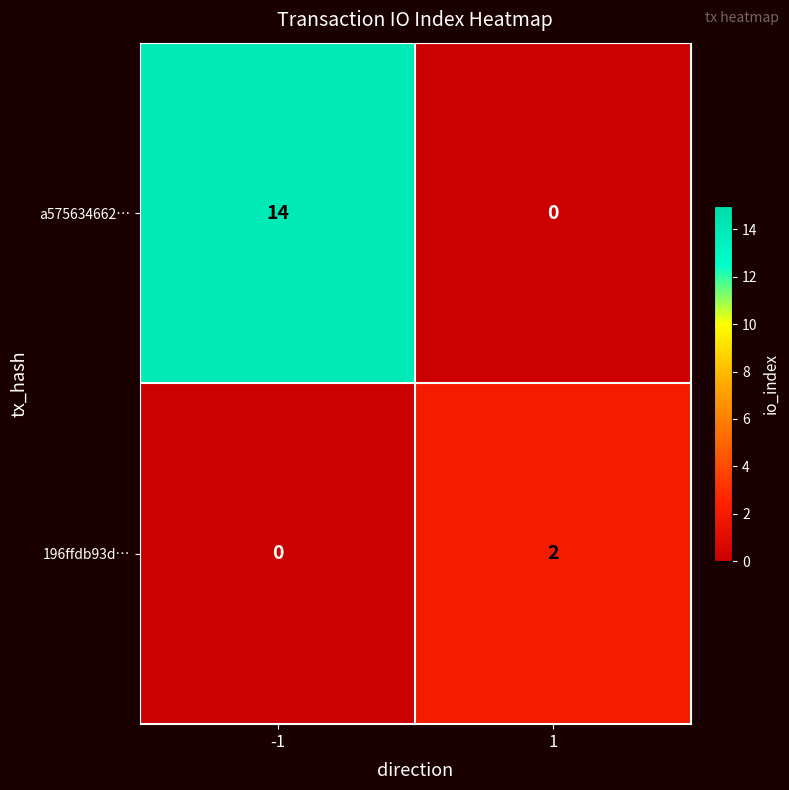

Count the number of categories in the chart.

2